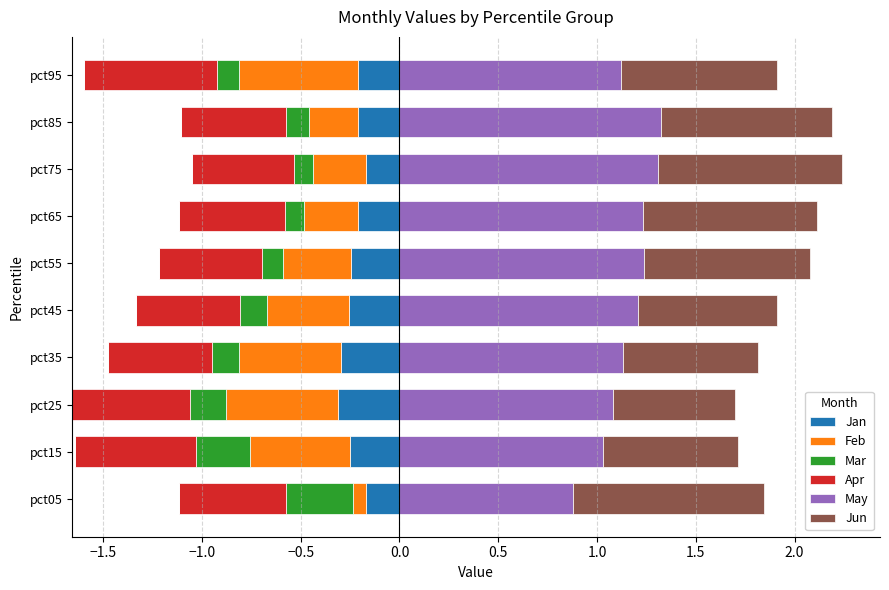

True or false: May has a value of 1.0 at pct15.

True